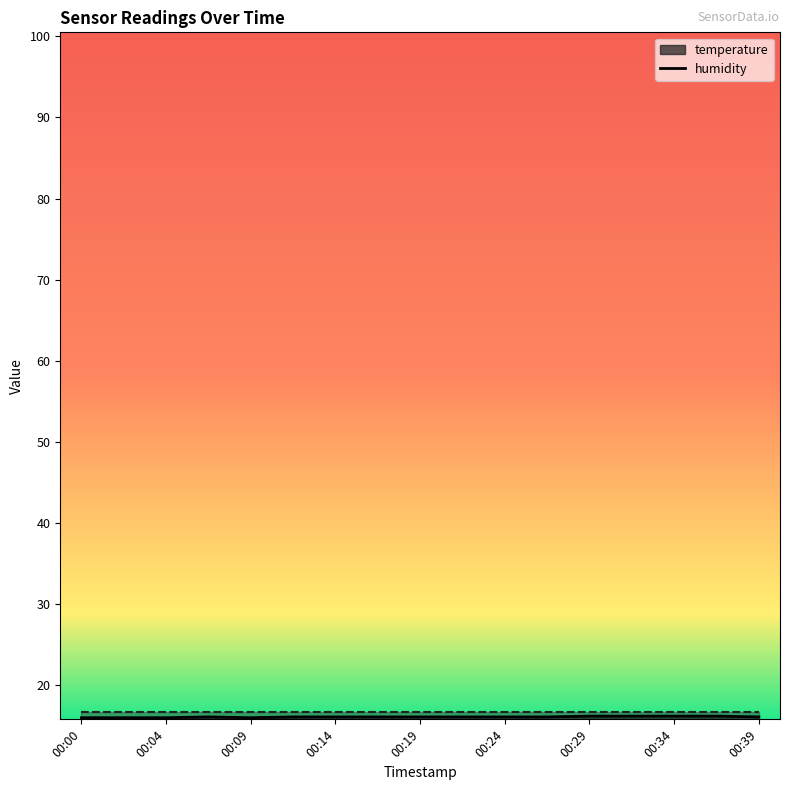

Where is the first local minimum?

00:09